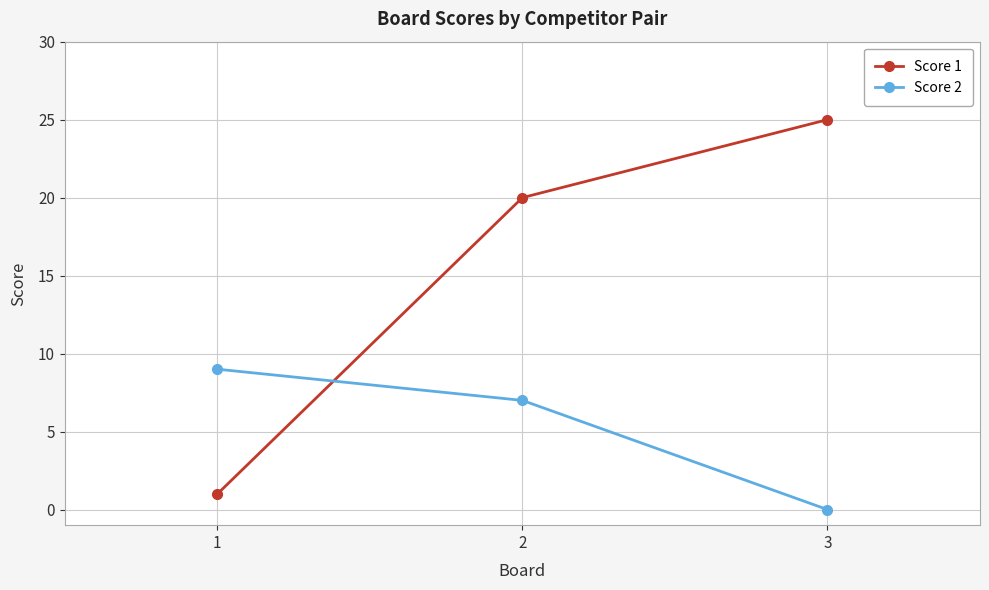

The Score 2 series shows 9 at 1. True or false?

True